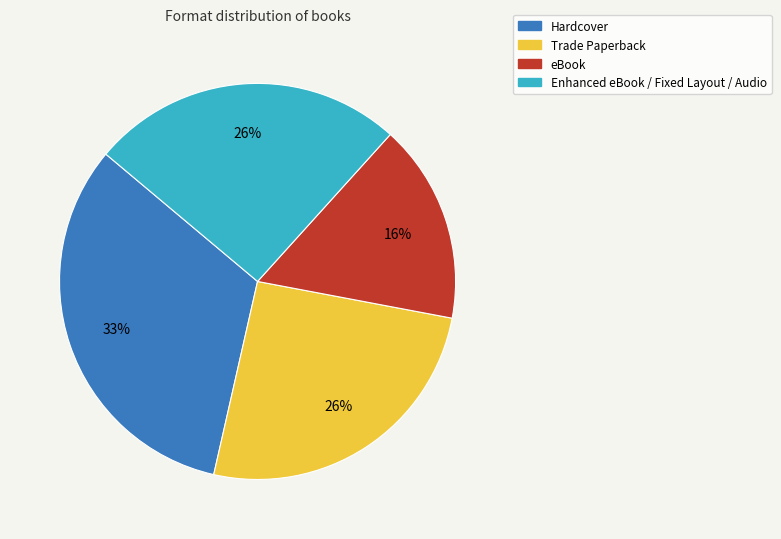

To the nearest percent, what is the average slice percentage?

25%